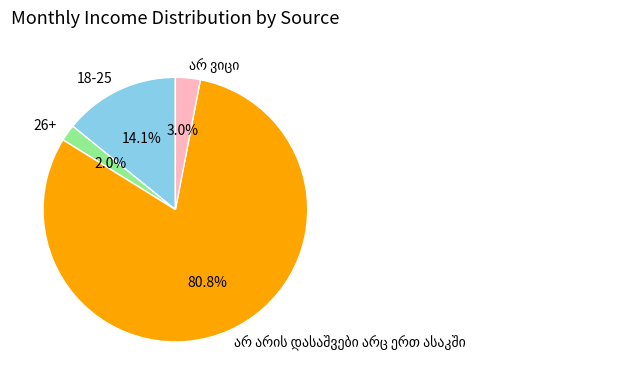

What is the smallest slice in the pie chart?

26+